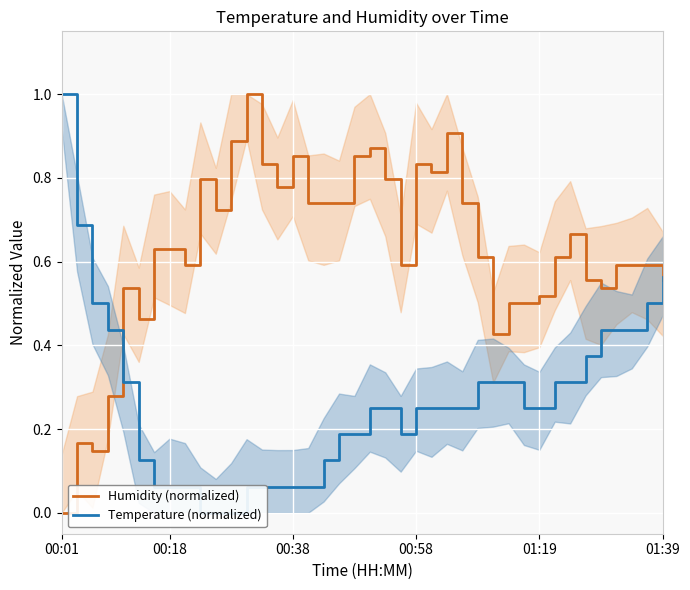

What is the spread (max minus min) of values at 6?

0.6